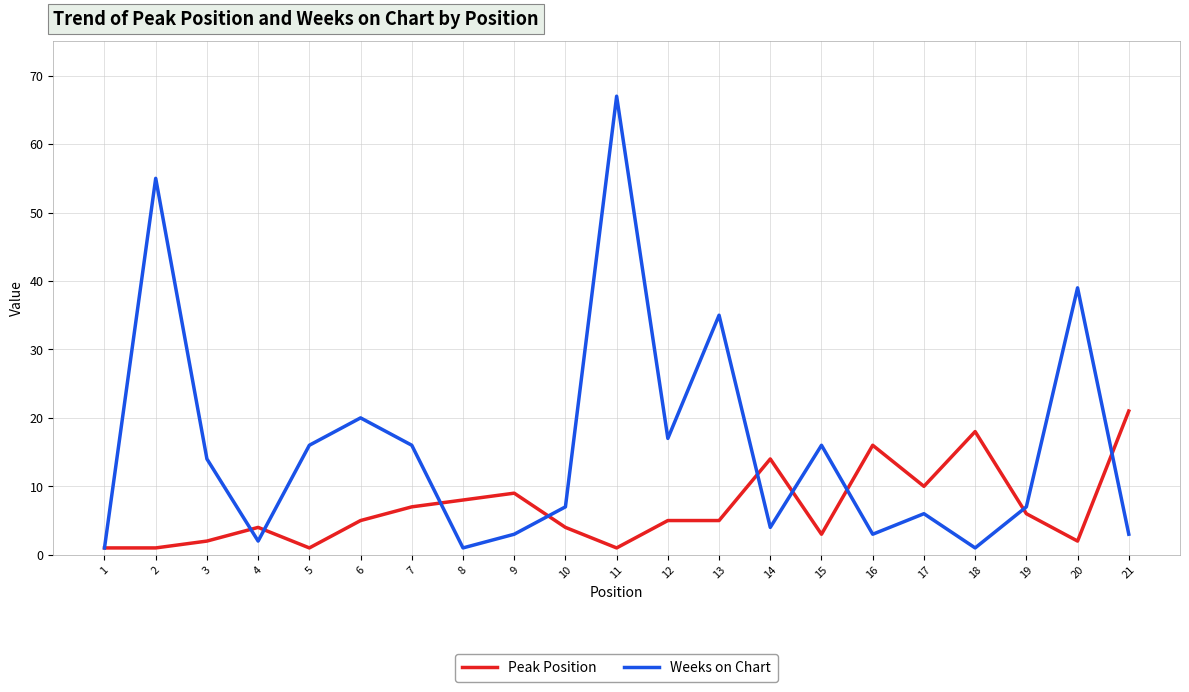

How many lines are shown in the chart?

2